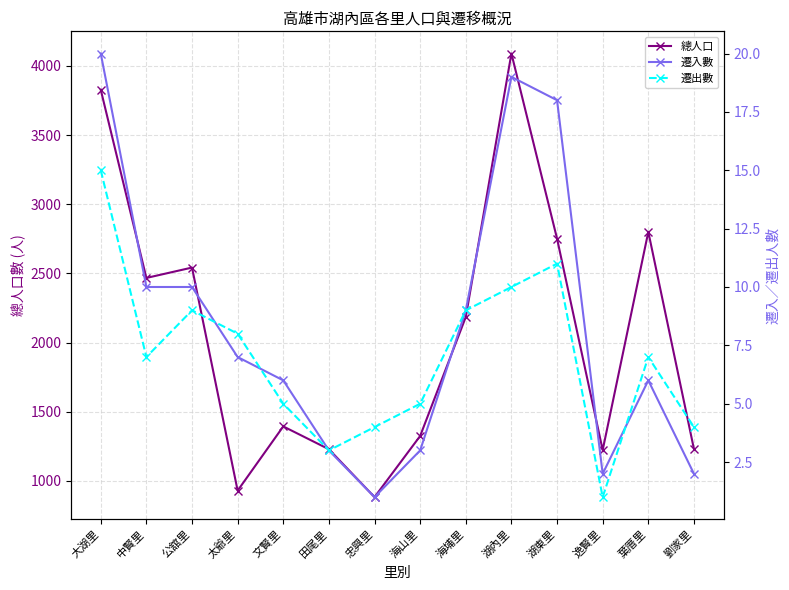

How many data points in 遷入數 are less than 7?

7